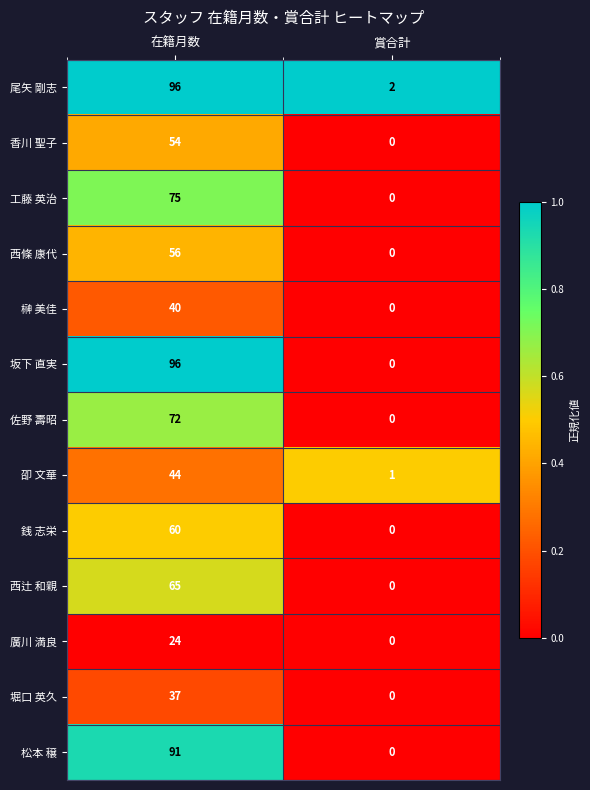

What is the maximum value shown in the chart?

96